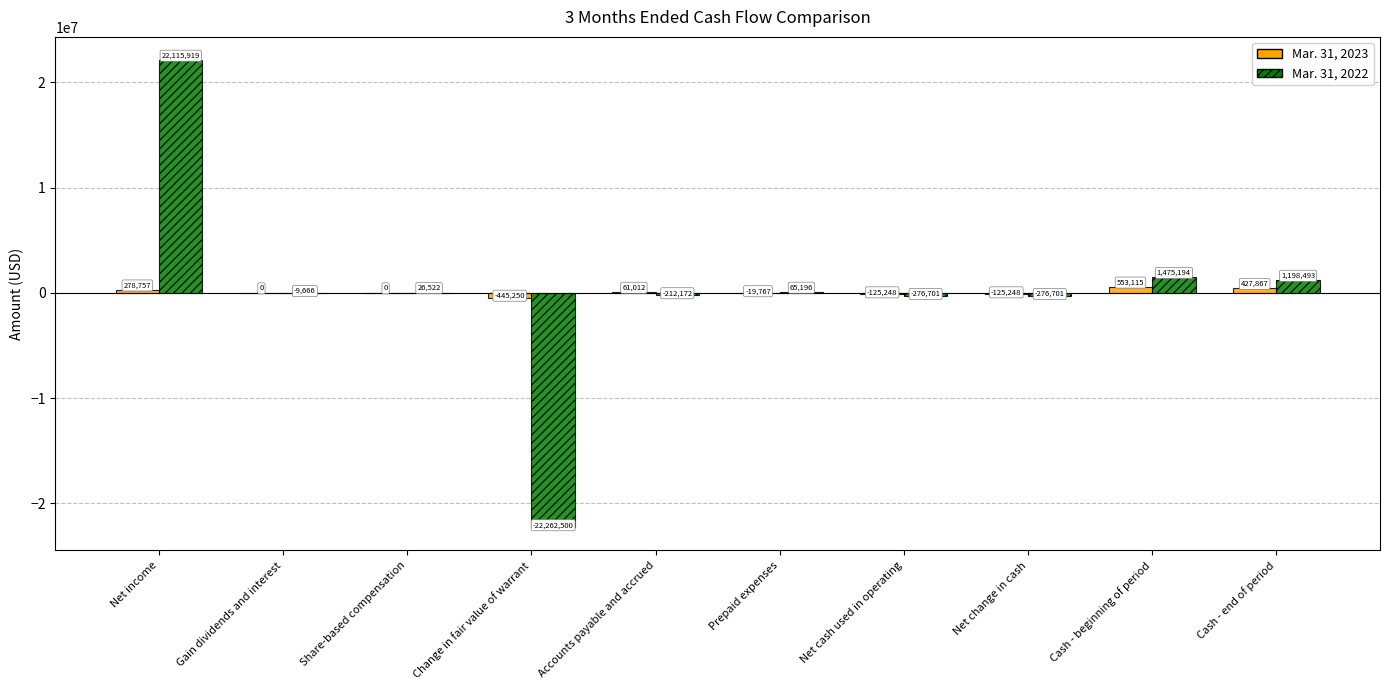

What is the greatest value displayed?

22115919